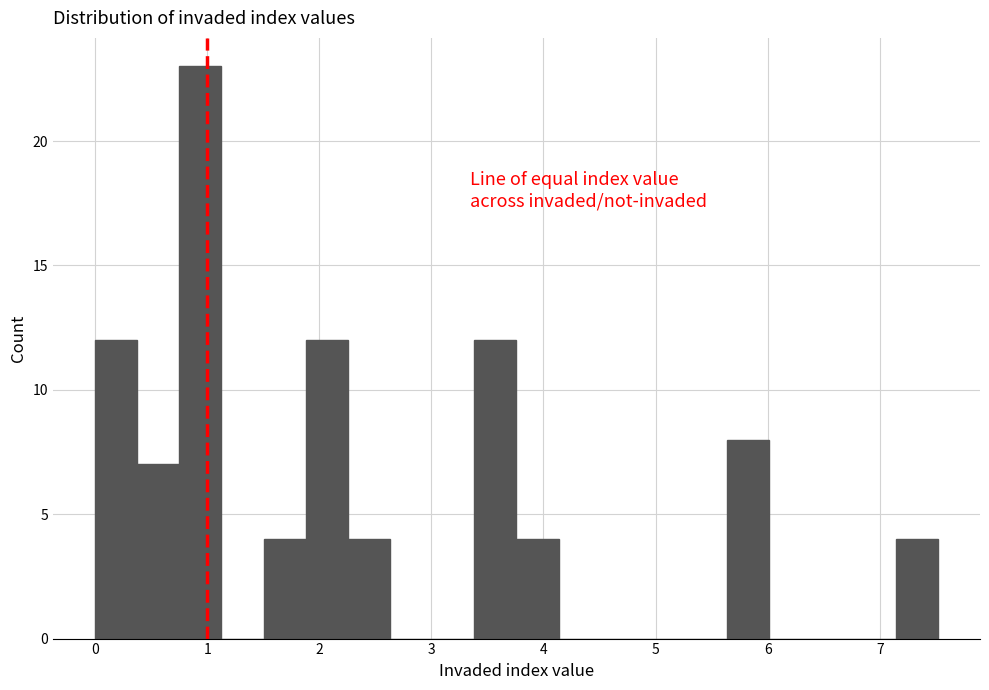

Around what value on the x-axis is the tallest bar? Give the approximate position of its centre, as read against the axis.

0.9